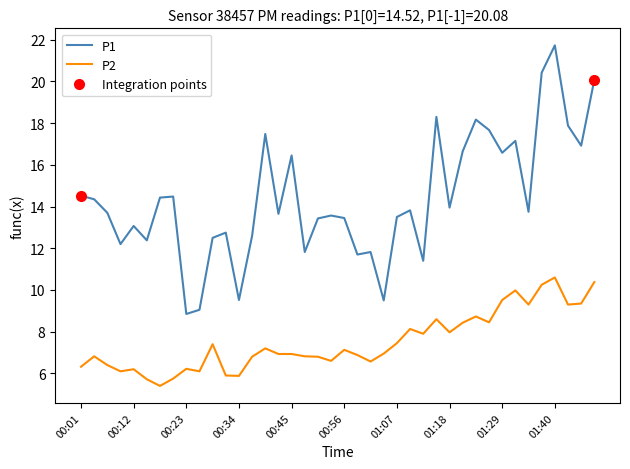

What is the sum of all P1 values?

575.2